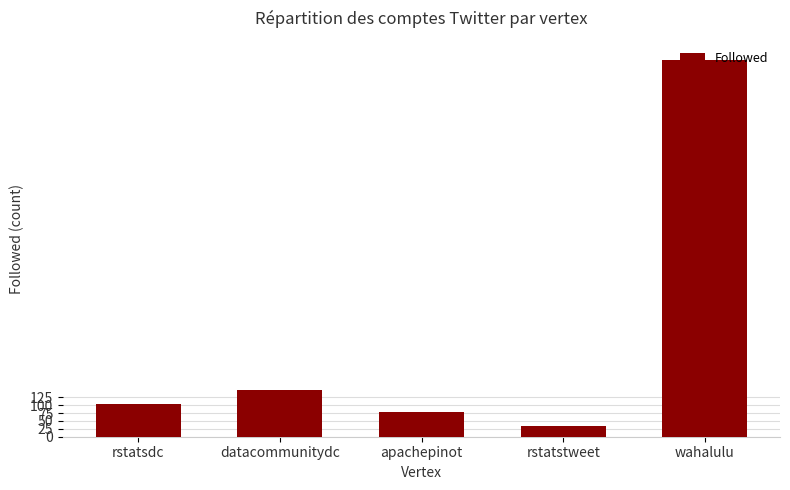

Reading right to left, transcribe all the data shown in this chart.

1194	34	79	148	105